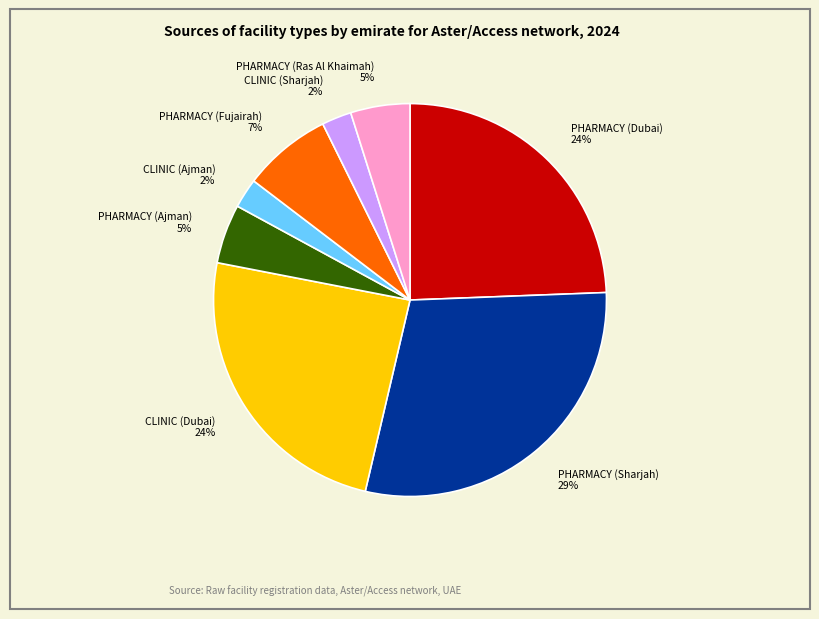

Count the number of slices in the pie.

8